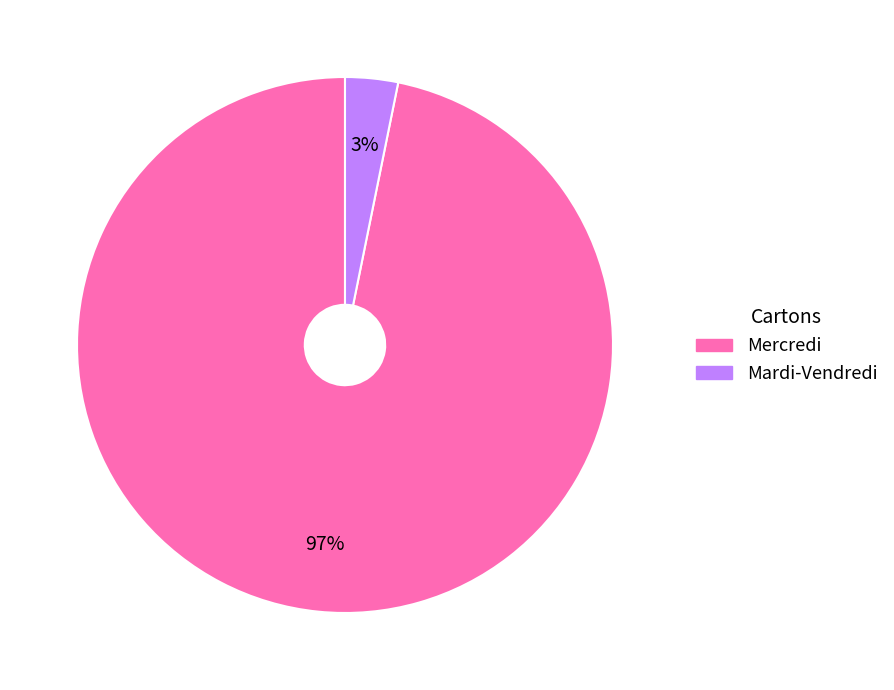

To the nearest percent, what is the average slice percentage?

50%